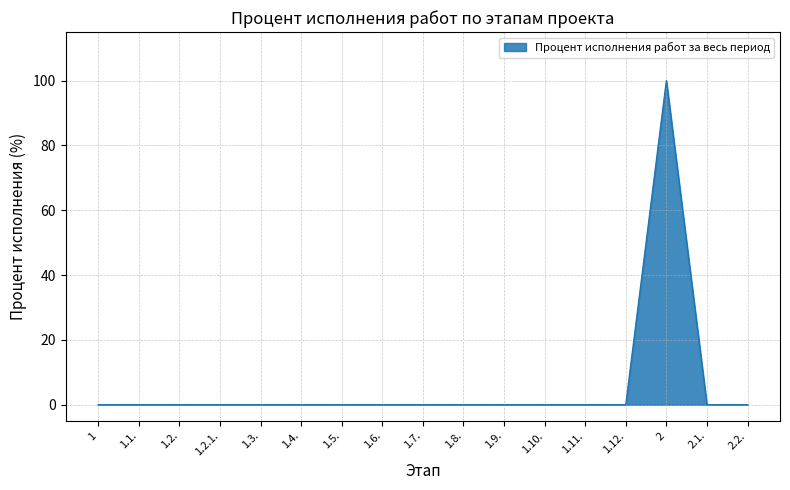

What position from the right is 1.9.?

7